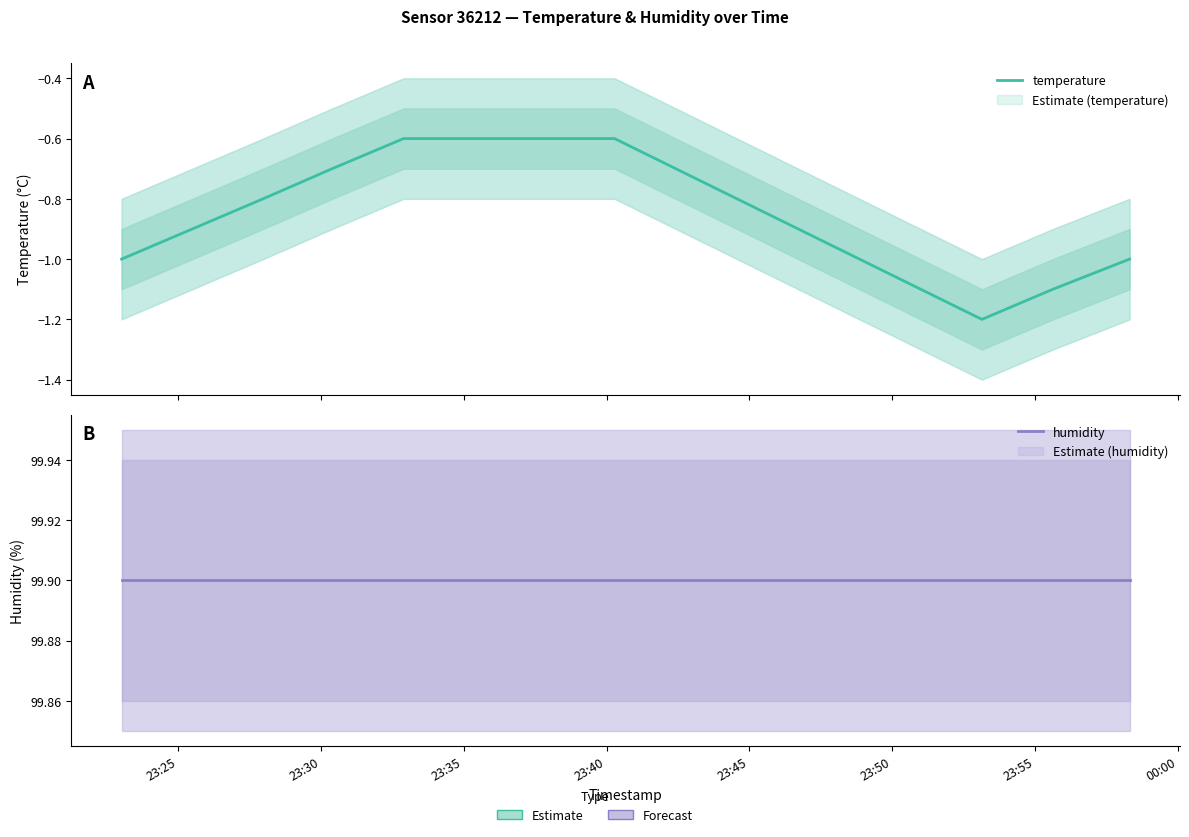

What position from the right is 23:25?

8